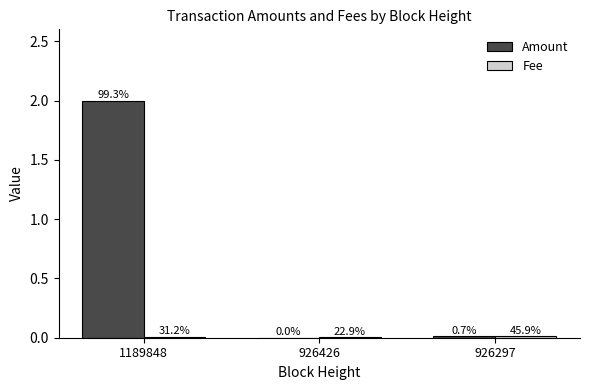

Reading left to right, what are all the values shown in this chart?

Amount: 2.0	0.0	0.0
Fee: 0.0	0.0	0.0